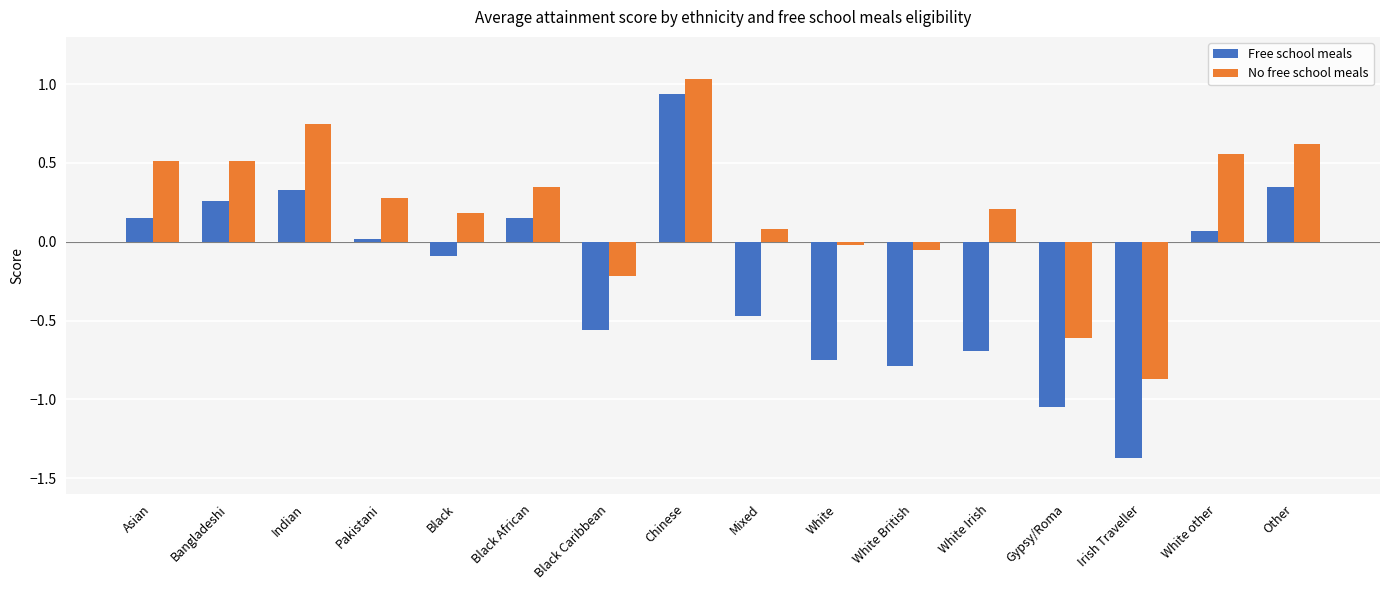

Which label corresponds to the largest value in the chart?

Chinese